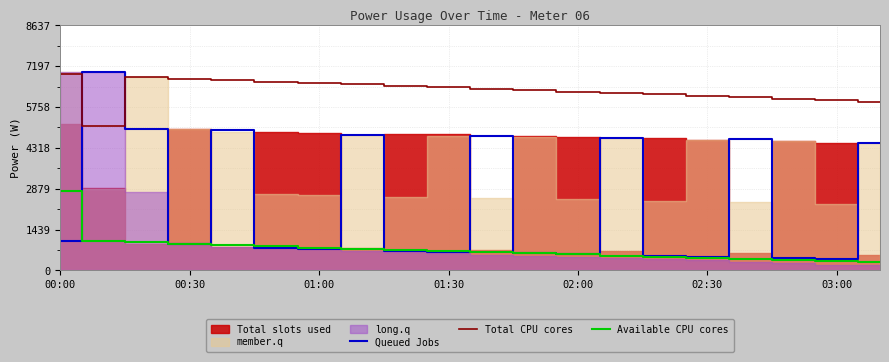

After their last crossing, which series has the higher values: Total CPU cores or Queued Jobs?

Total CPU cores